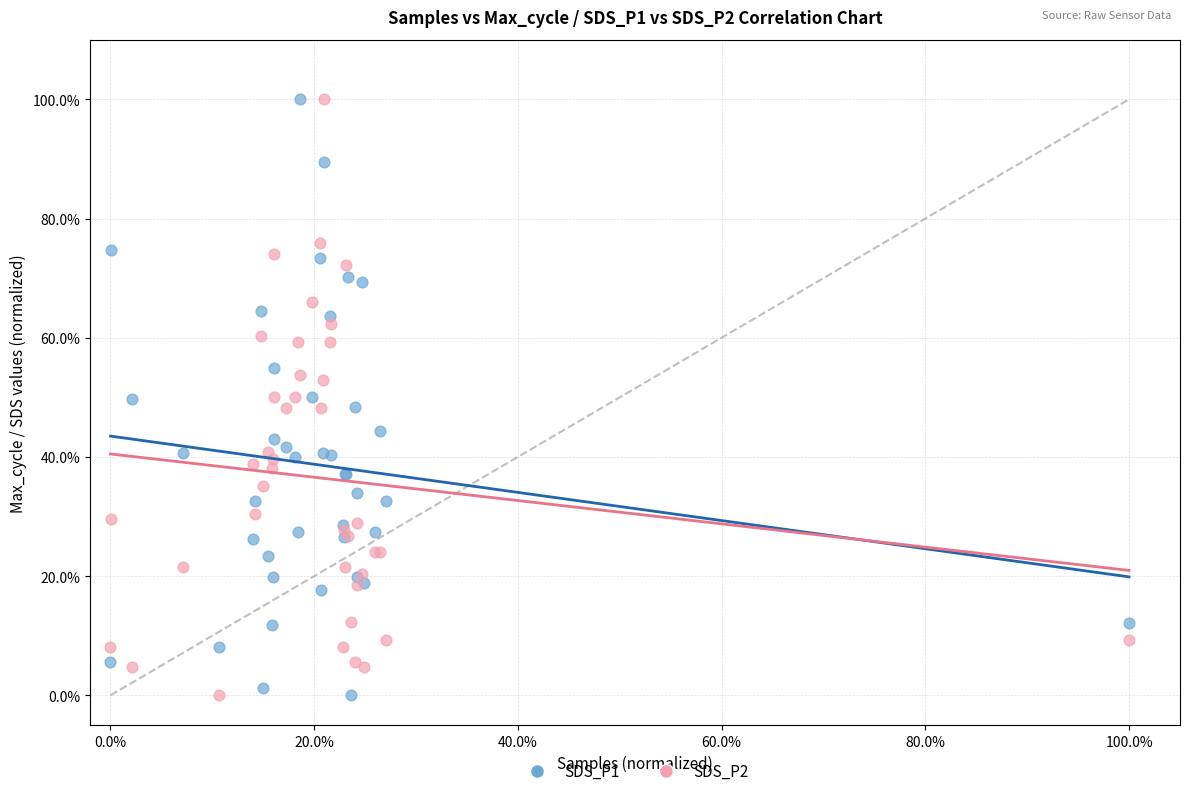

What are all the series names shown in the legend?

SDS_P1, SDS_P2